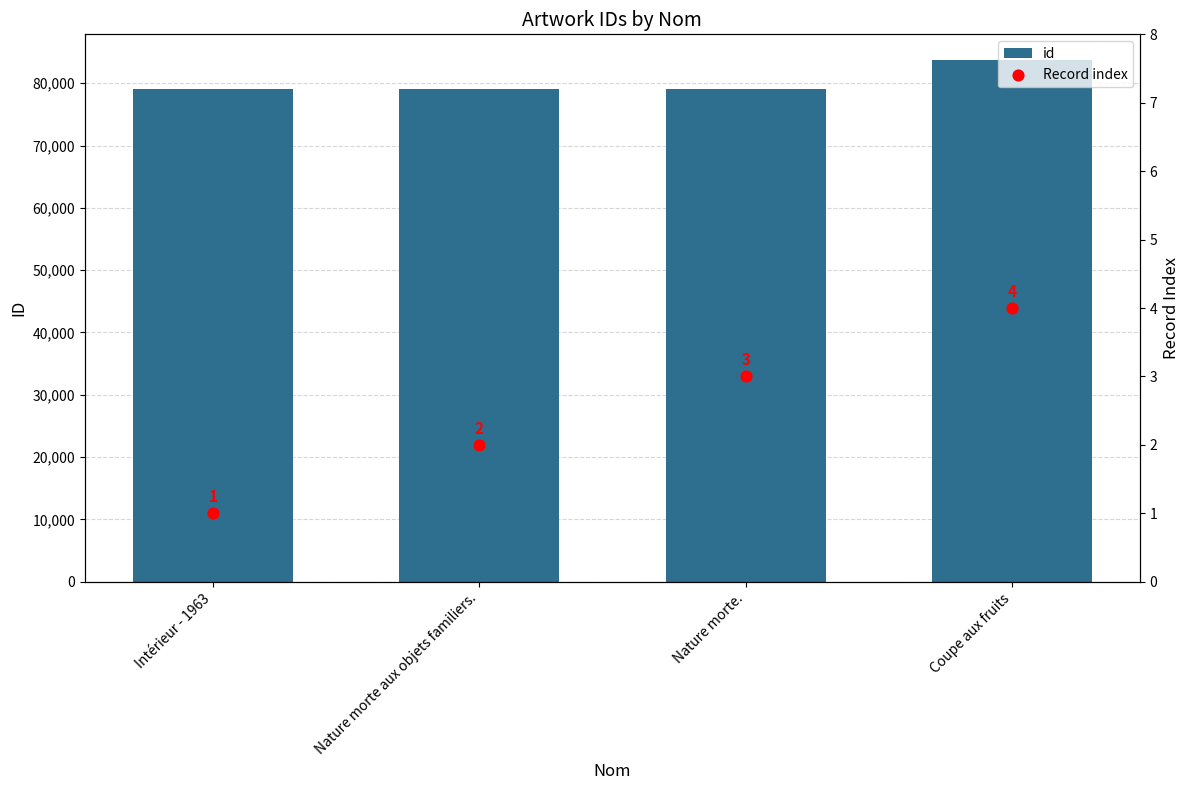

Is the value of id at Nature morte aux objets familiers. greater than the value of Record index at Coupe aux fruits?

Yes